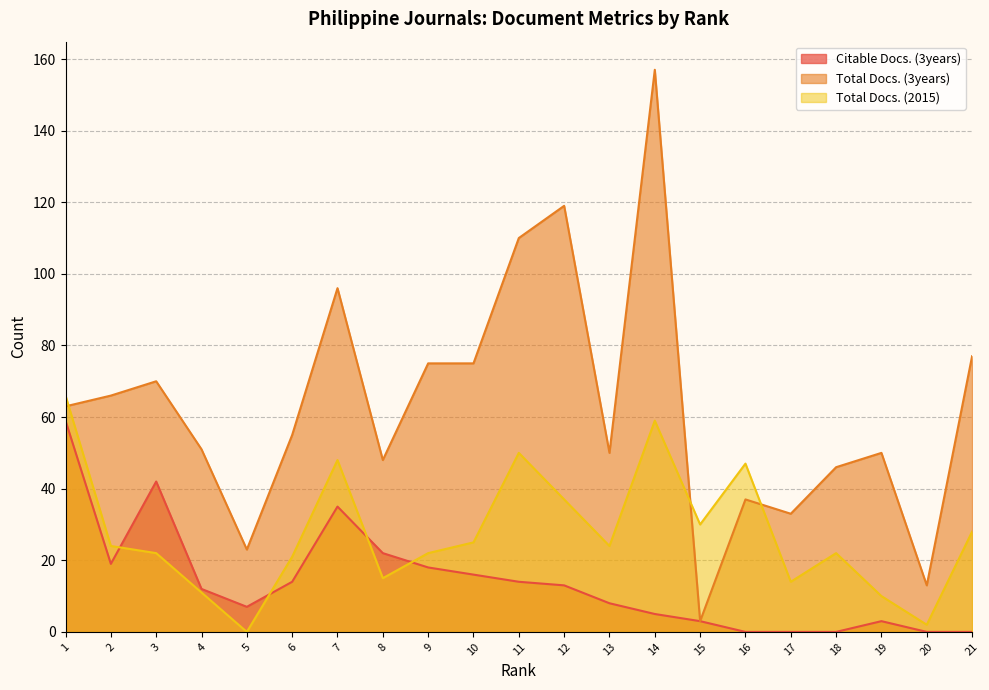

Reading left to right, transcribe all the data shown in this chart.

Citable Docs. (3years): 1=59	2=19	3=42	4=12	5=7	6=14	7=35	8=22	9=18	10=16	11=14	12=13	13=8	14=5	15=3	16=0	17=0	18=0	19=3	20=0	21=0
Total Docs. (3years): 1=63	2=66	3=70	4=51	5=23	6=55	7=96	8=48	9=75	10=75	11=110	12=119	13=50	14=157	15=3	16=37	17=33	18=46	19=50	20=13	21=77
Total Docs. (2015): 1=66	2=24	3=22	4=11	5=0	6=21	7=48	8=15	9=22	10=25	11=50	12=37	13=24	14=59	15=30	16=47	17=14	18=22	19=10	20=2	21=28